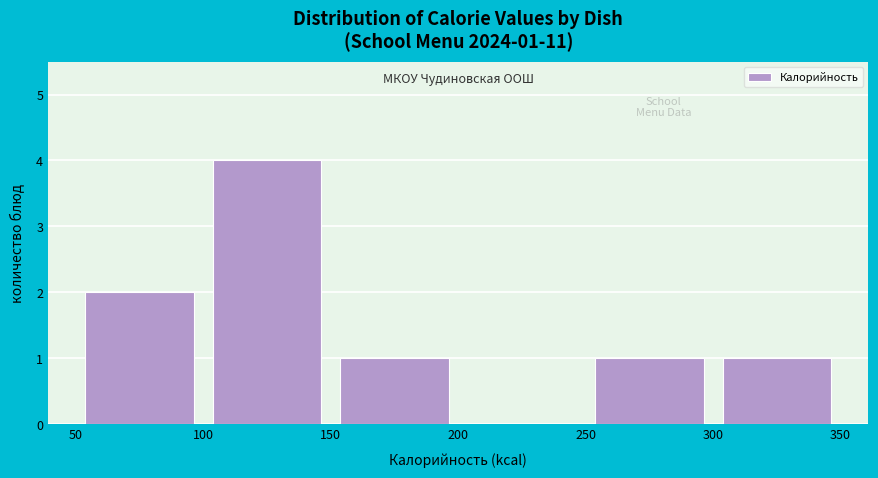

Which range on the x-axis has the tallest bar?

100 to 150